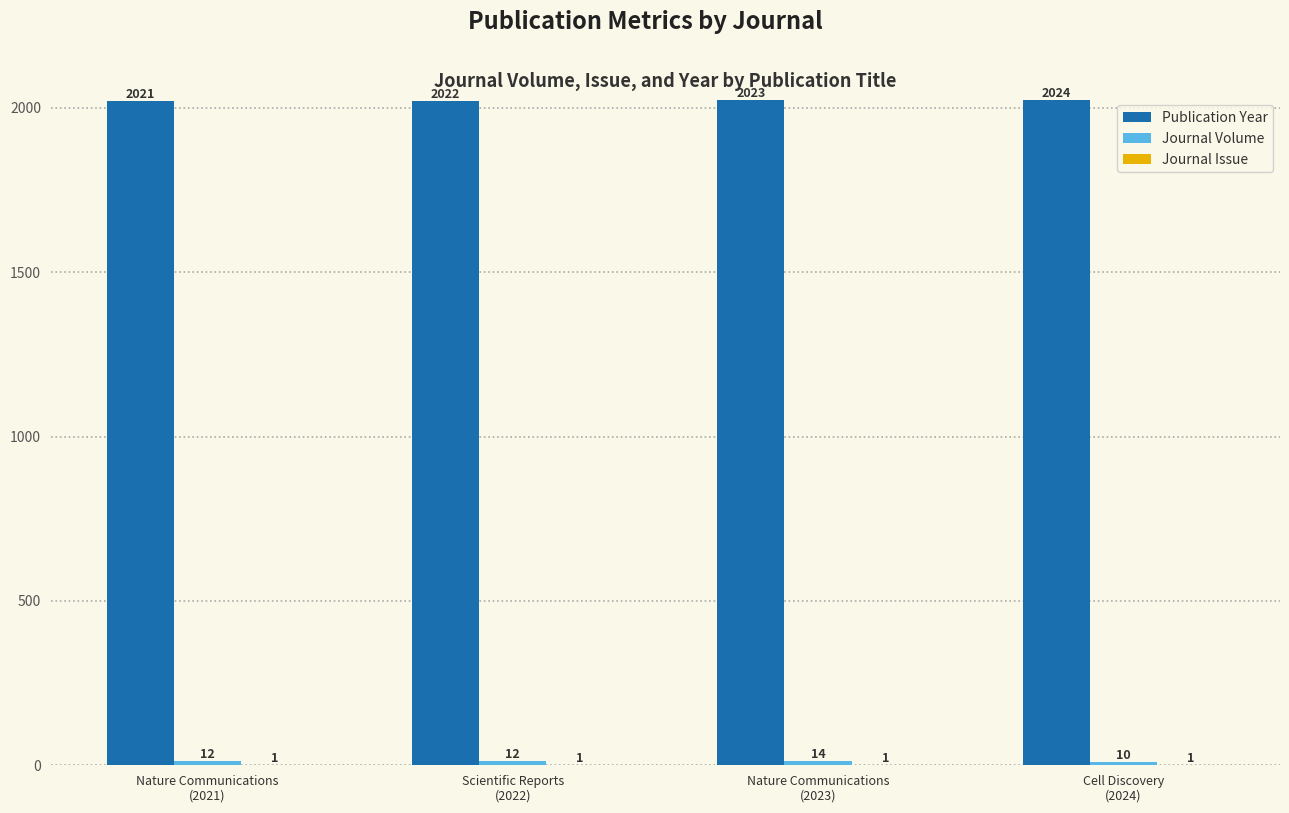

What is the sum of all Publication Year values?

8090